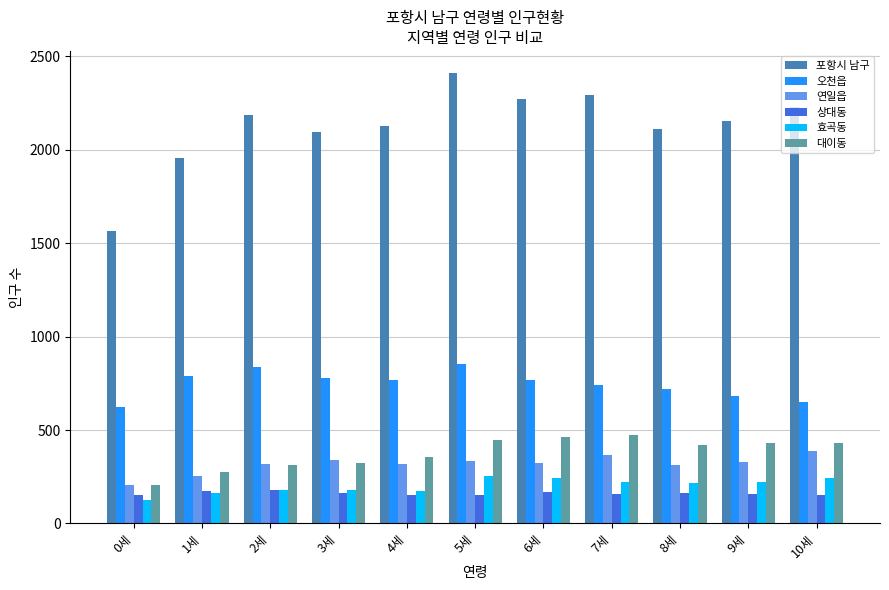

Which series changed the most between 1세 and 2세?

포항시 남구